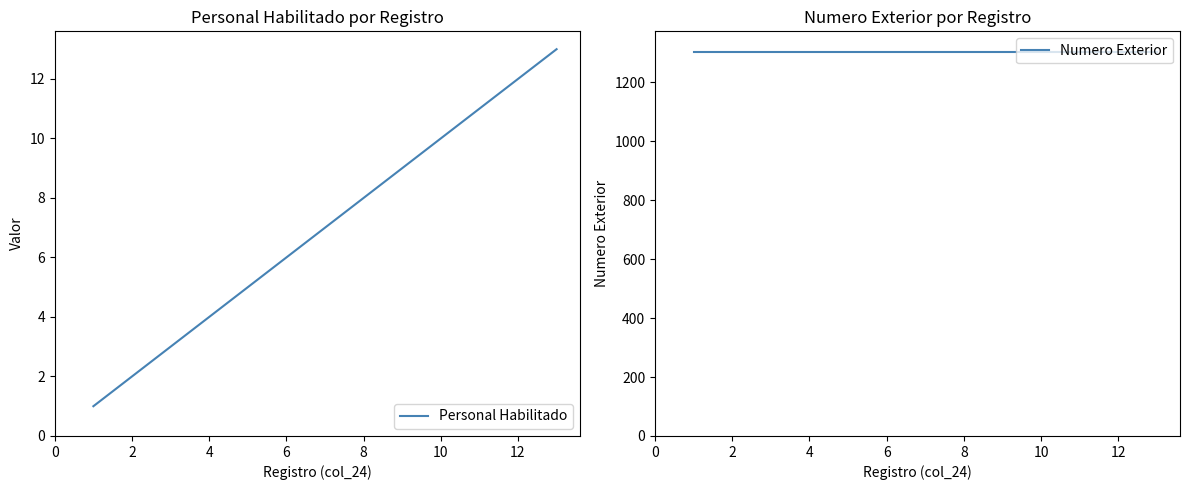

The value of Personal Habilitado at 8 is 8. True or false?

True